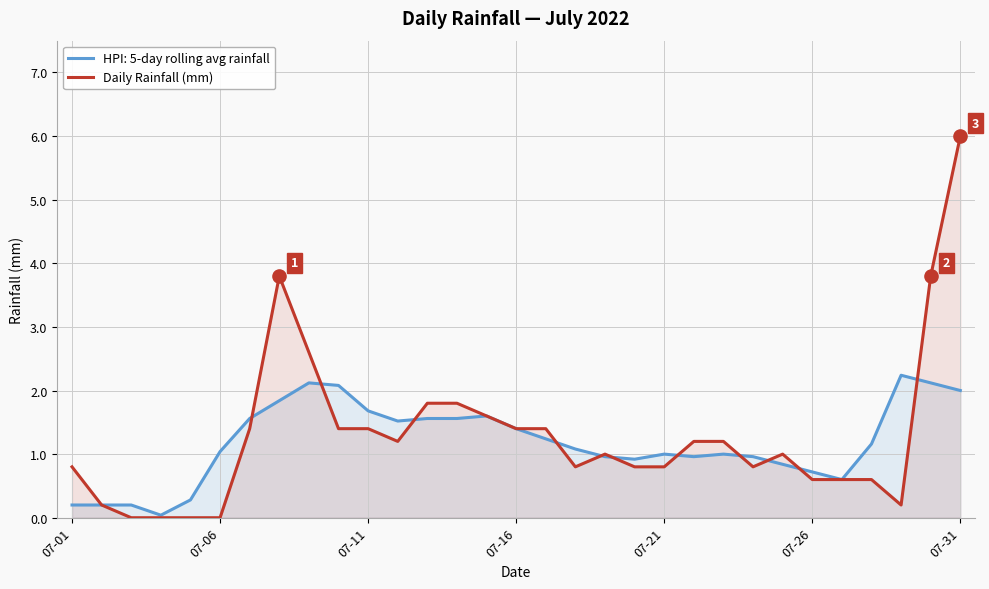

Which series has the largest range (max minus min)?

Daily Rainfall (mm)